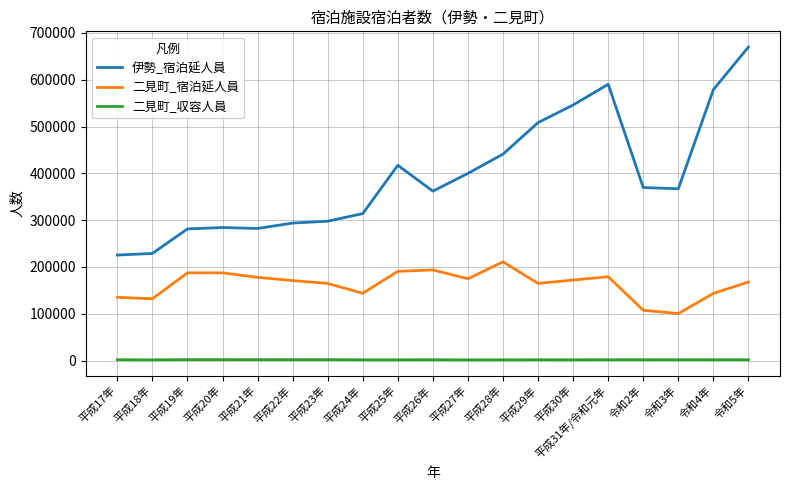

True or false: 二見町_収容人員 and 二見町_宿泊延人員 cross at least once.

False